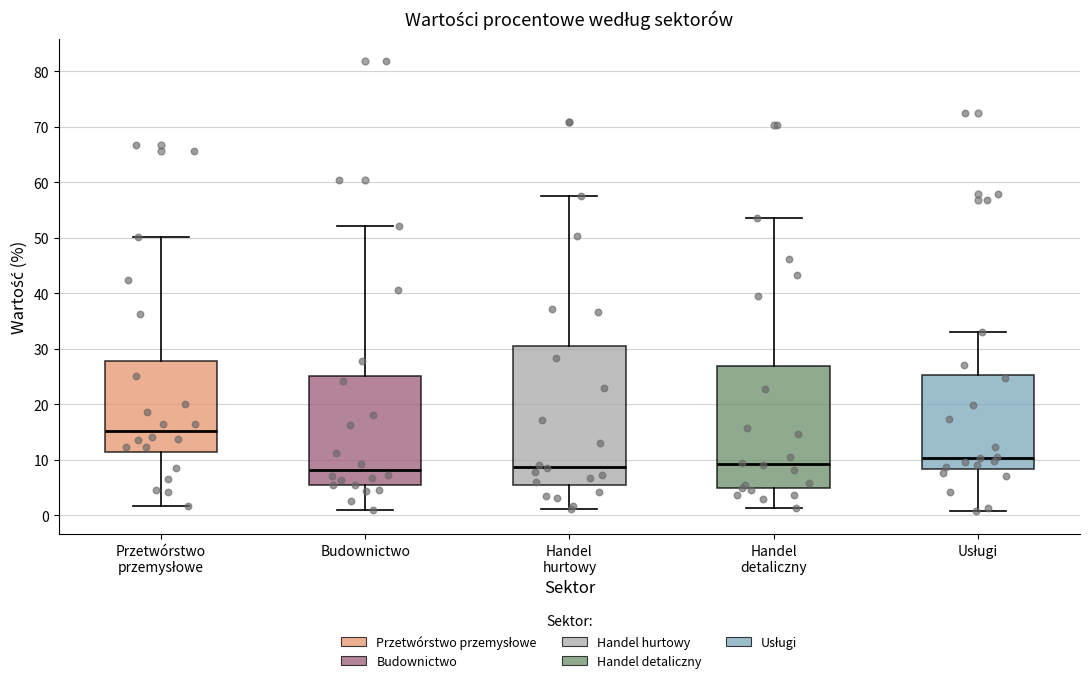

Where is the upper edge of the box for Handel hurtowy on the y-axis? The values are not printed on the chart, so give them approximately, as read against the axis.

30